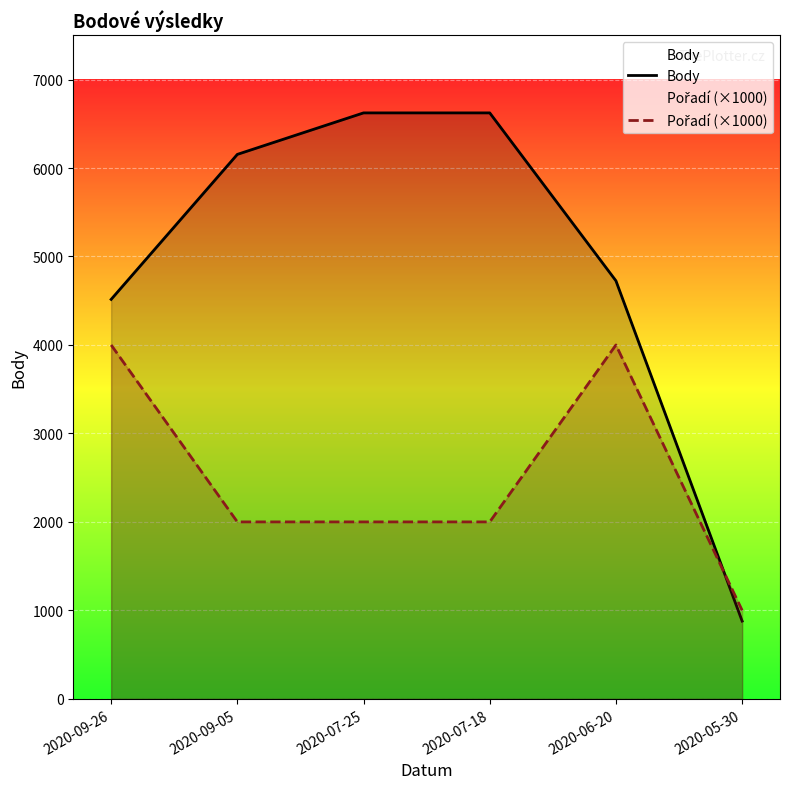

Rank the series at 2020-05-30 from lowest to highest value.

Body, Pořadí (×1000)